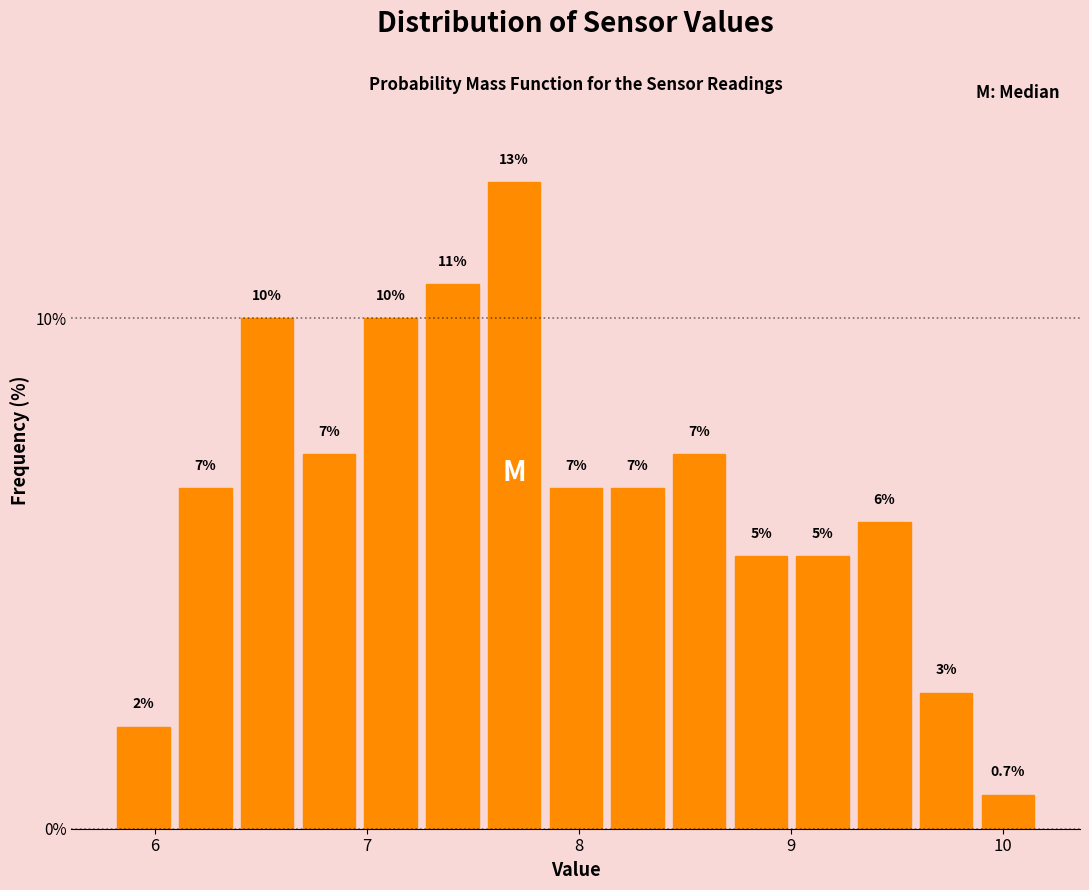

Read against the x-axis, roughly where is the centre of the tallest bar?

7.7